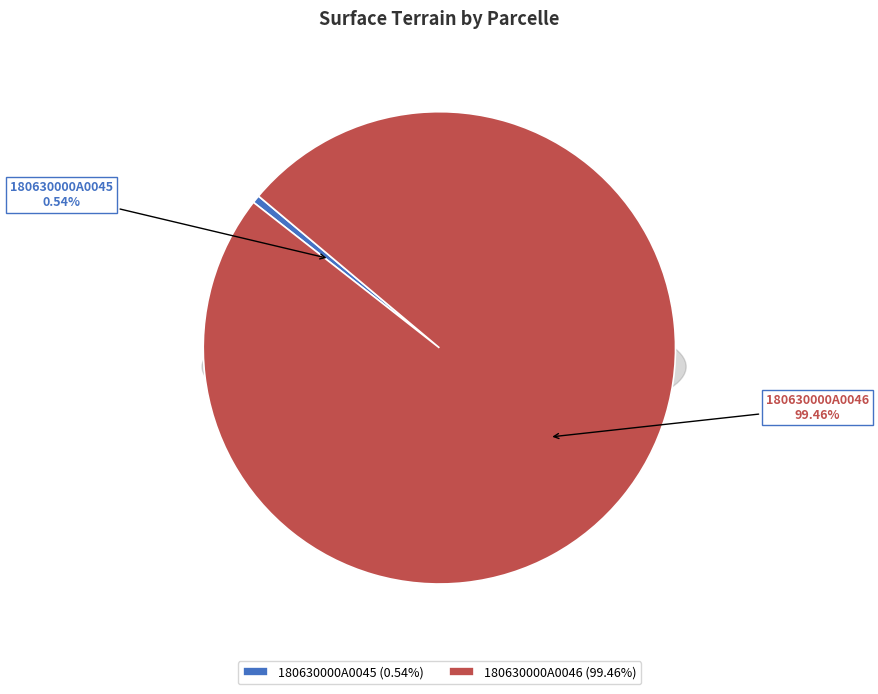

How many segments does this pie chart have?

2